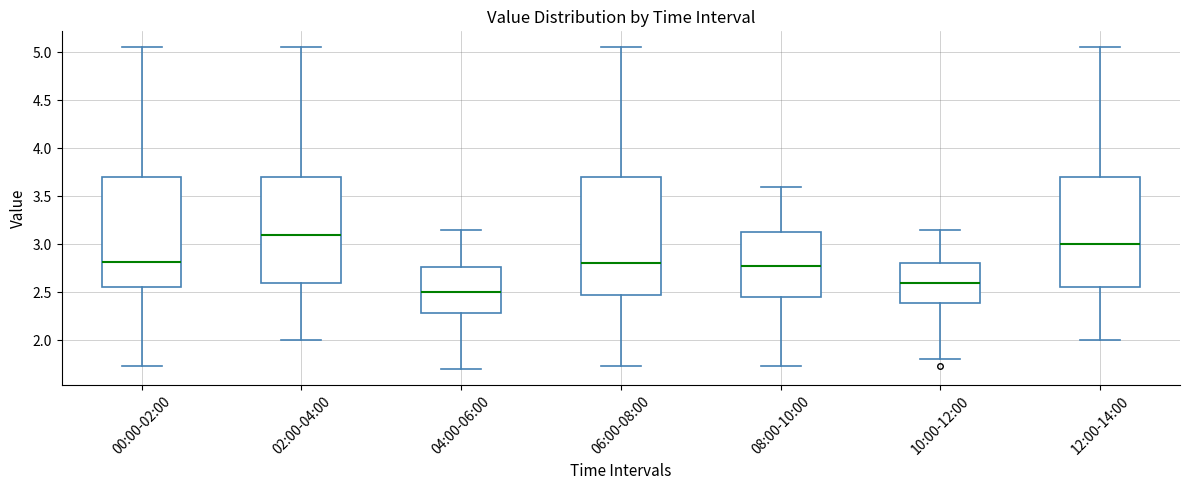

Comparing the boxes themselves (not the whiskers), which one is the tallest?

06:00-08:00